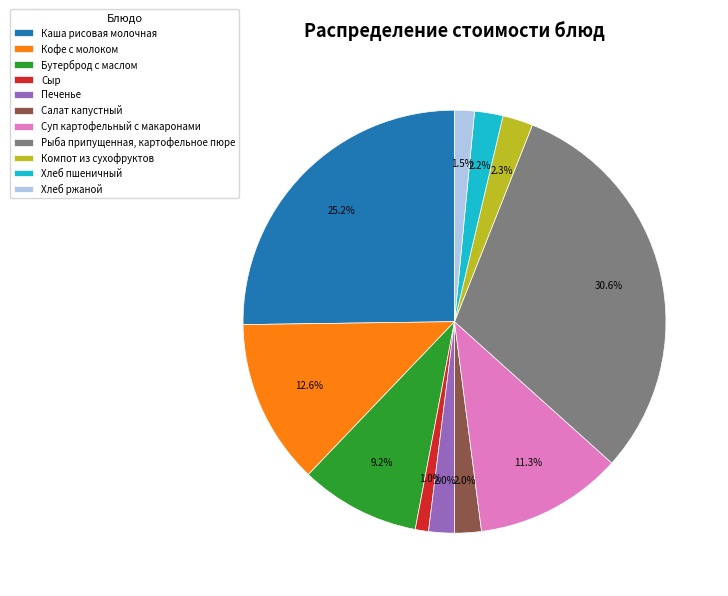

Which has a higher value, Сыр or Печенье?

Печенье